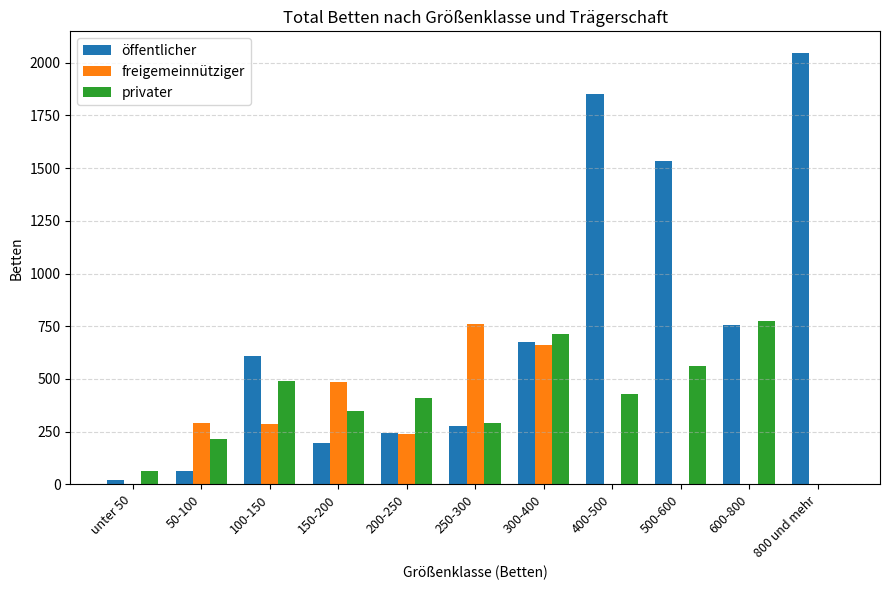

What value does the privater series have at unter 50?

61